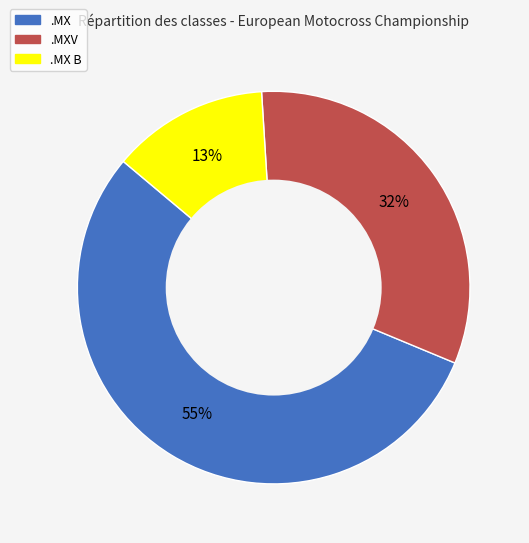

Is there a majority slice in this chart?

Yes